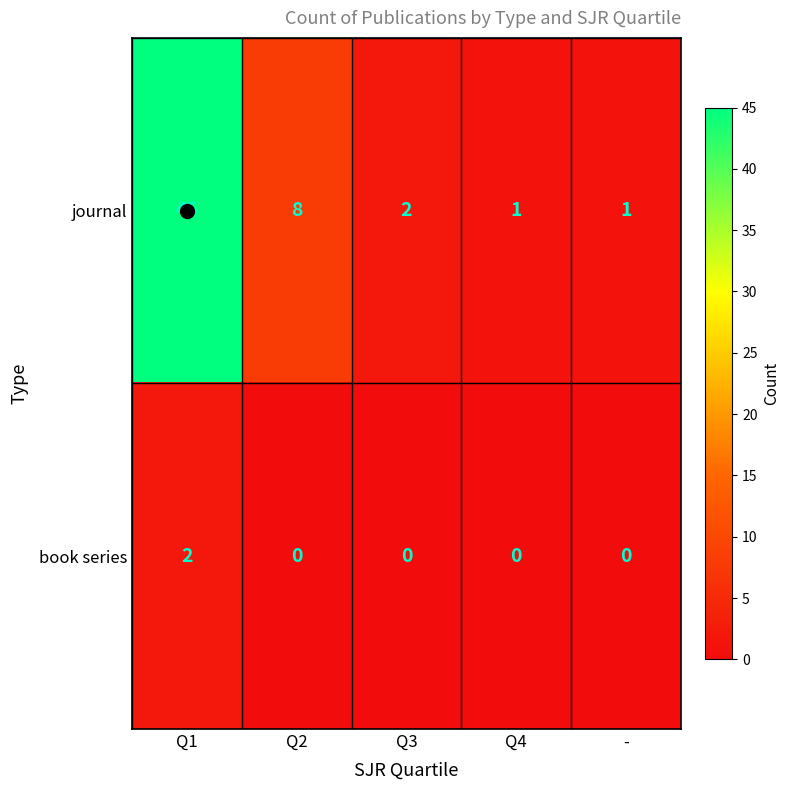

Which series has the largest range (max minus min)?

journal